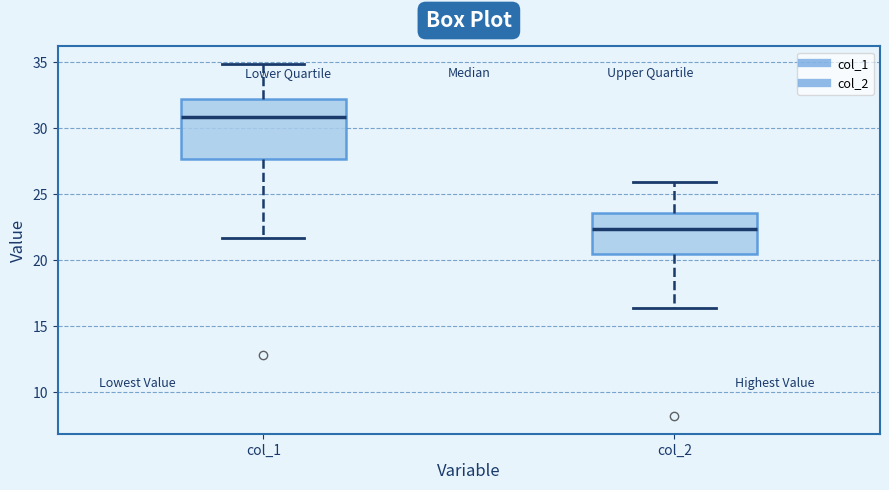

Reading left to right, transcribe this box plot: for each box, give where its median line is, the range the box spans, and where its two whiskers end, as read against the y-axis. The values are not printed on the chart, so give them approximately, as read against the axis.

col_1: median 31.0, box 27.5 to 32.0, whiskers 21.5 to 35.0
col_2: median 22.5, box 20.5 to 23.5, whiskers 16.5 to 26.0